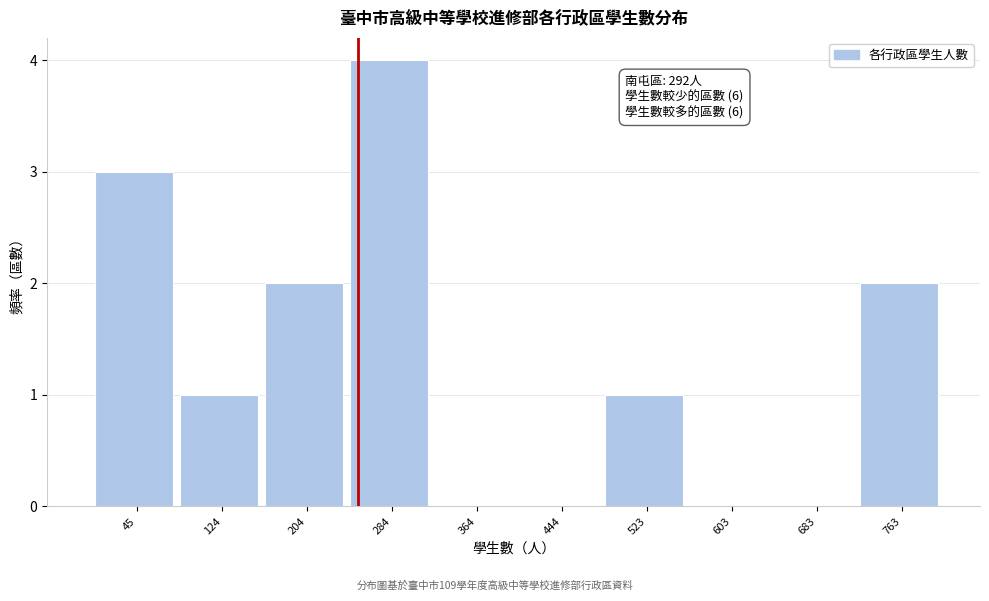

Reading left to right, transcribe all the data shown in this chart.

45=3	124=1	204=2	284=4	364=0	444=0	523=1	603=0	683=0	763=2